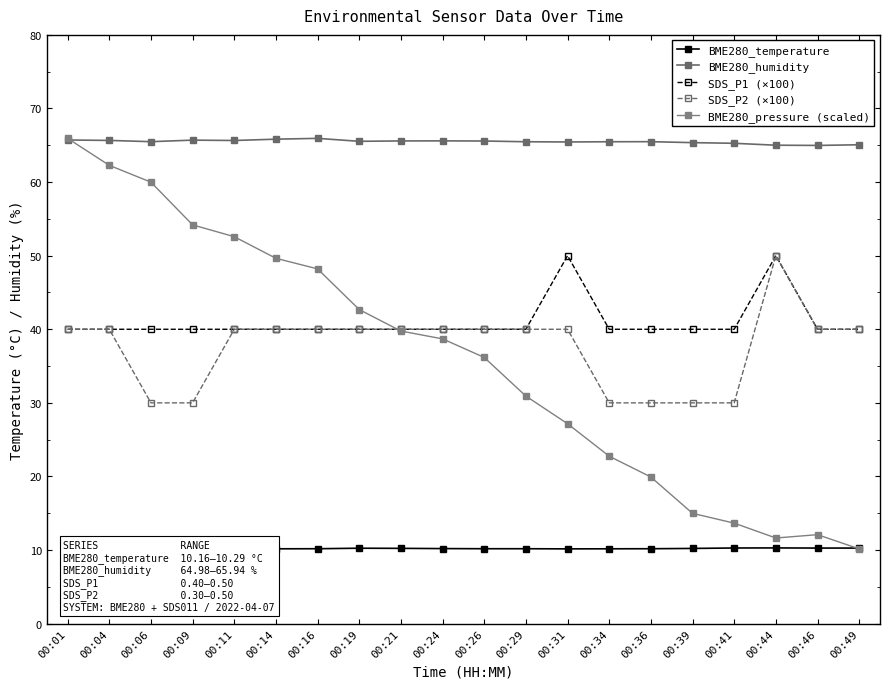

True or false: BME280_humidity and SDS_P1 (×100) cross at least once.

False